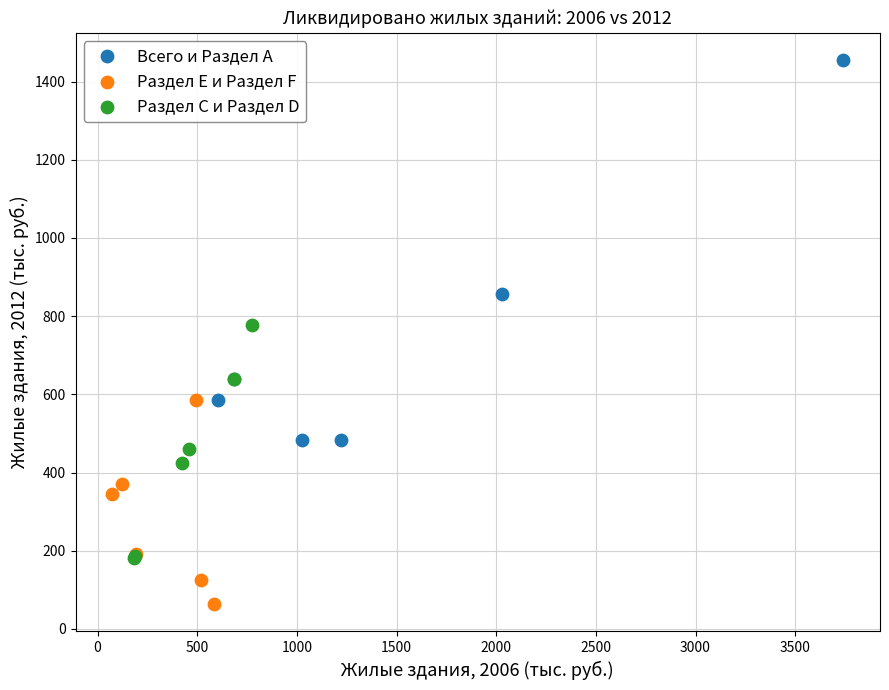

What are all the series names shown in the legend?

Всего и Раздел А, Раздел Е и Раздел F, Раздел С и Раздел D